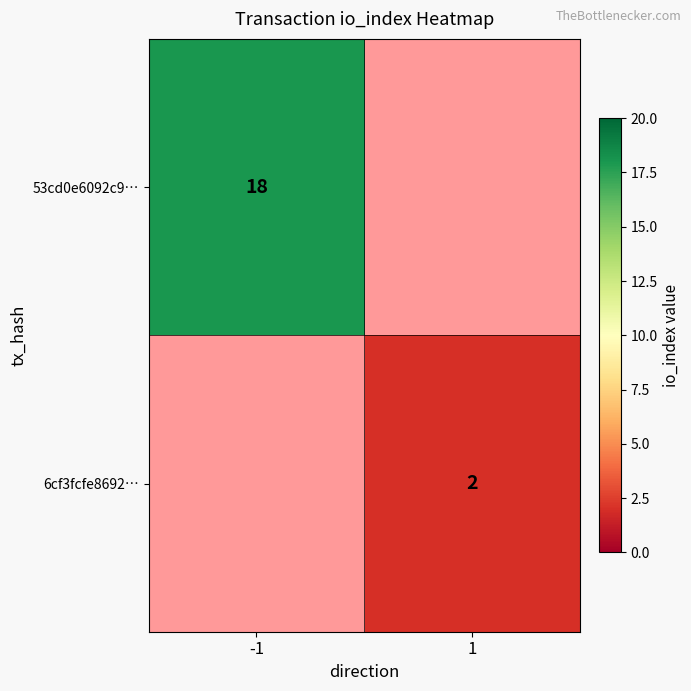

Is the value of 6cf3fcfe8692… at 1 greater than the value of 53cd0e6092c9… at -1?

No